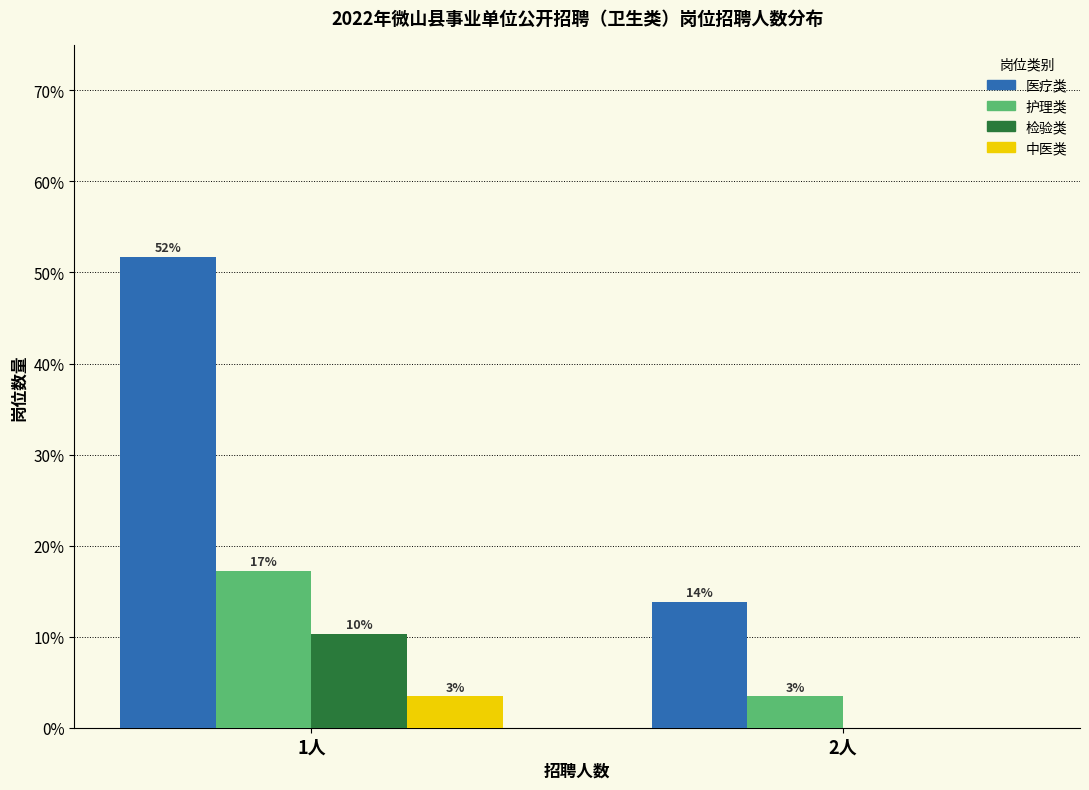

Are the bars horizontal?

No